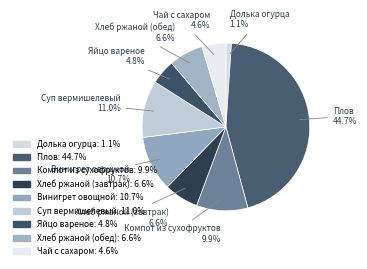

How many segments does this pie chart have?

9